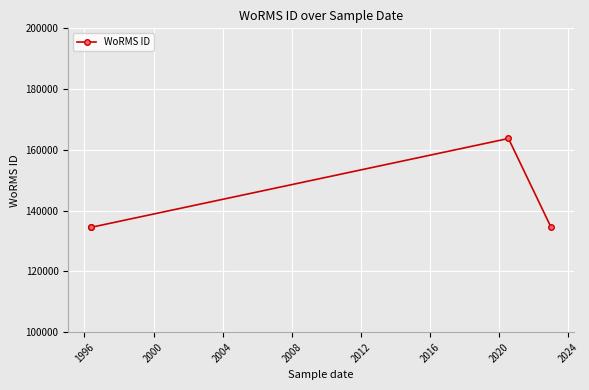

What is the difference between the maximum and second lowest values?

29221